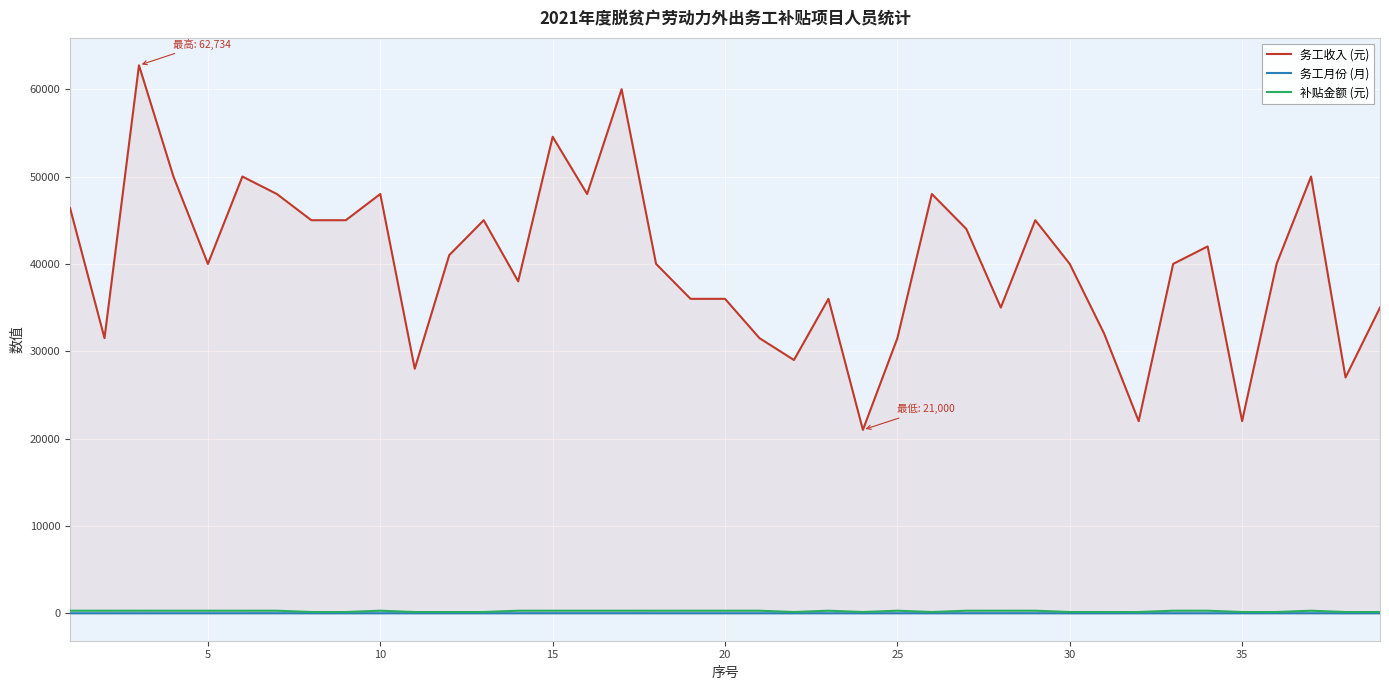

Which series has the largest range (max minus min)?

务工收入 (元)